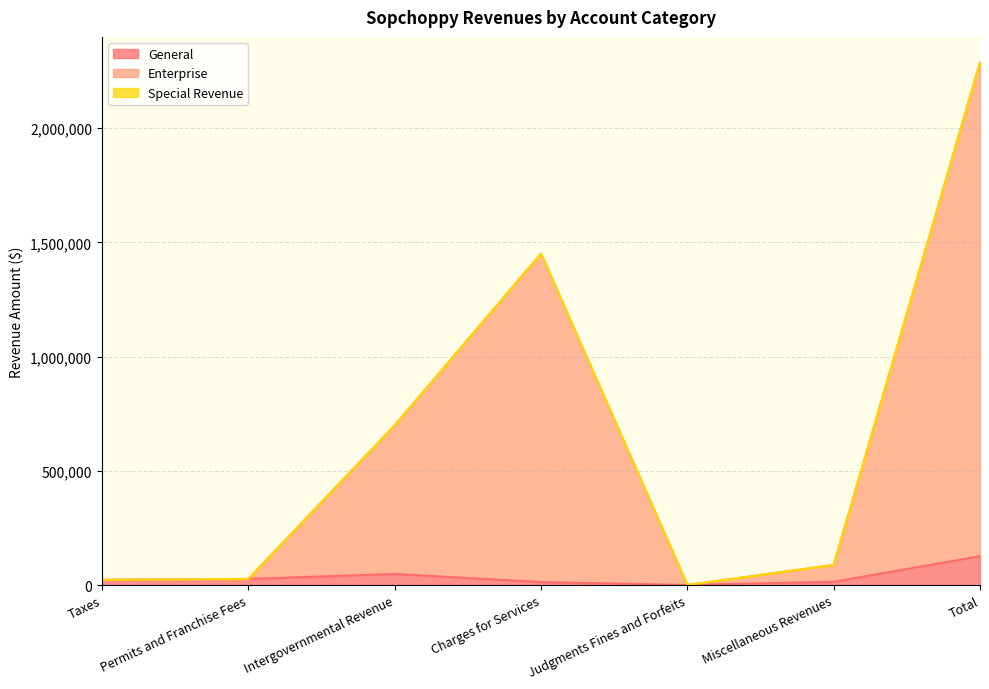

True or false: Enterprise and General cross at least once.

False